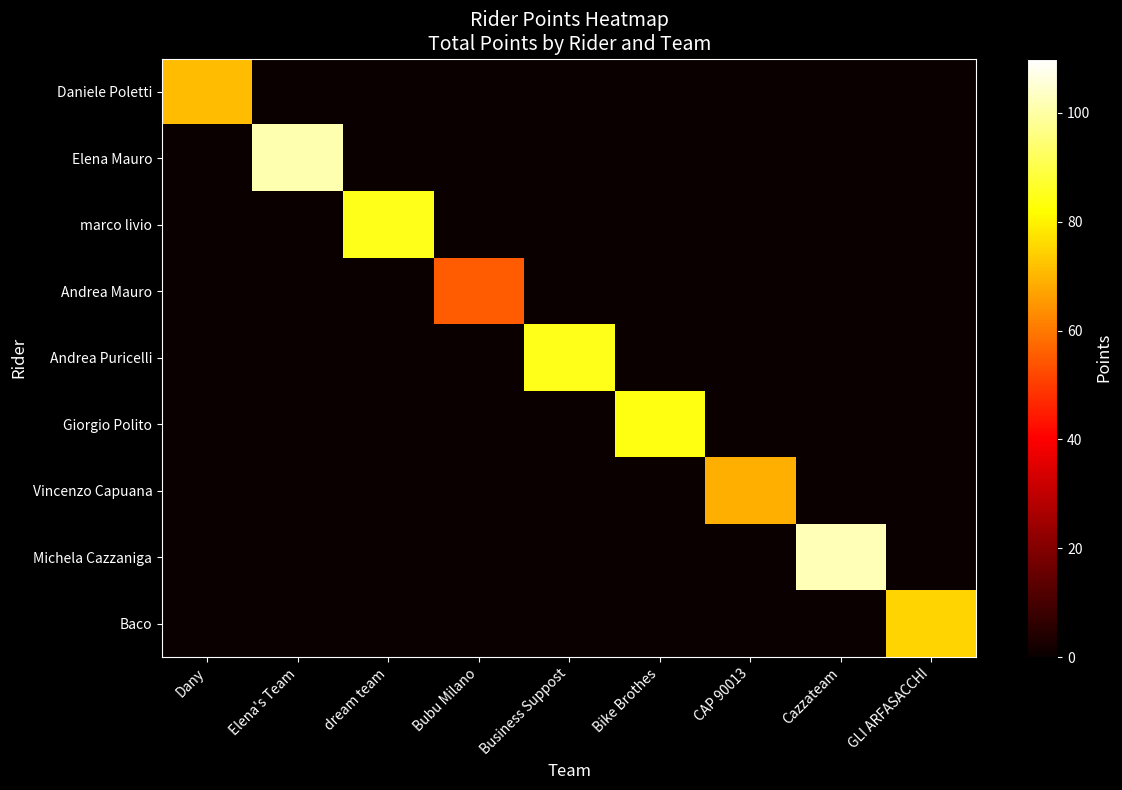

What is the maximum value shown in the chart?

102